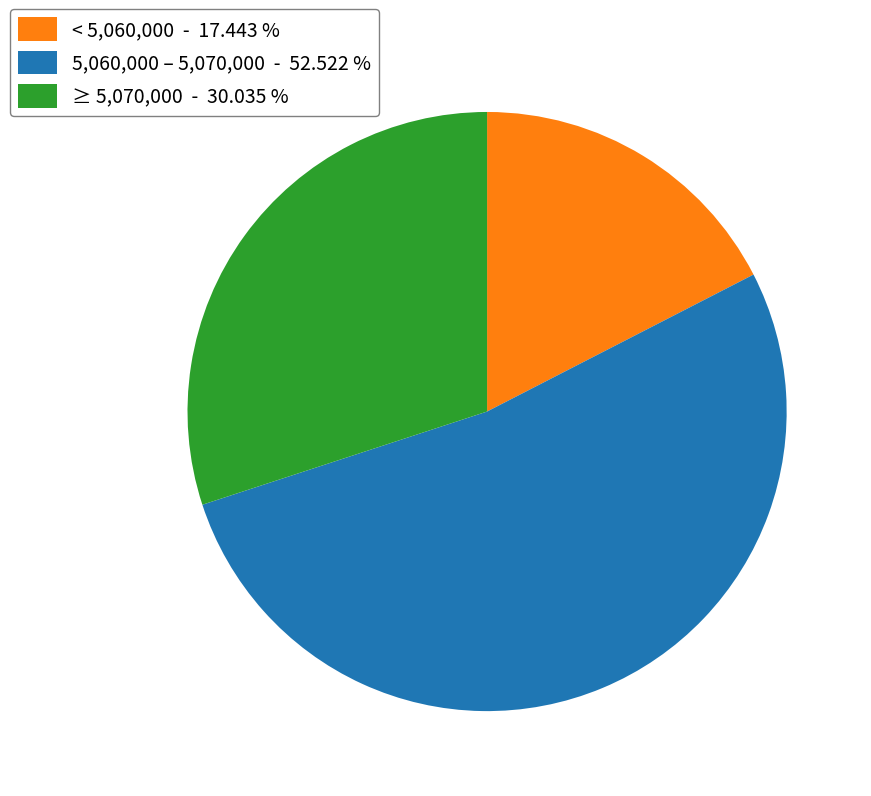

Is the sum of ≥ 5,070,000 - 30.035 % and 5,060,000 – 5,070,000 - 52.522 % greater than half?

Yes